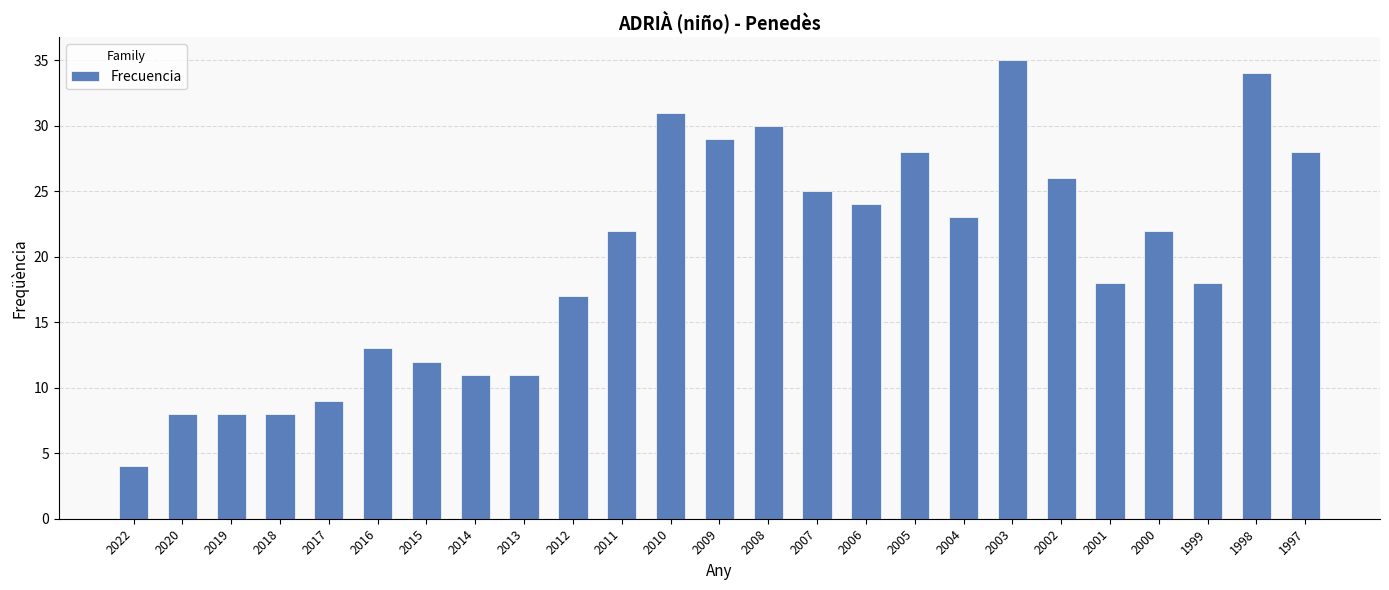

What is the smallest value displayed?

4